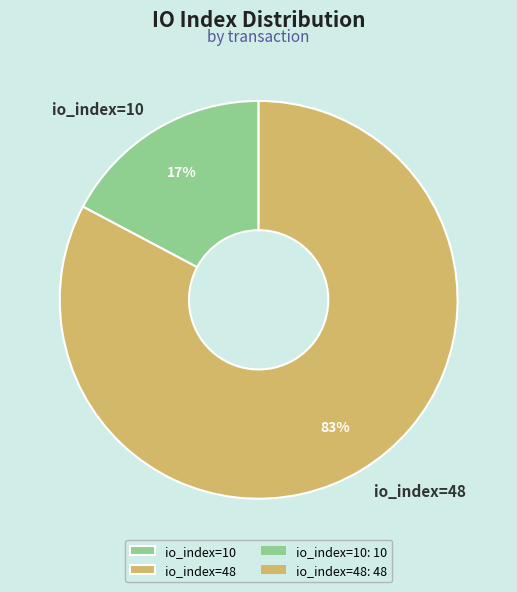

To the nearest percent, what portion does io_index=10 represent?

17%